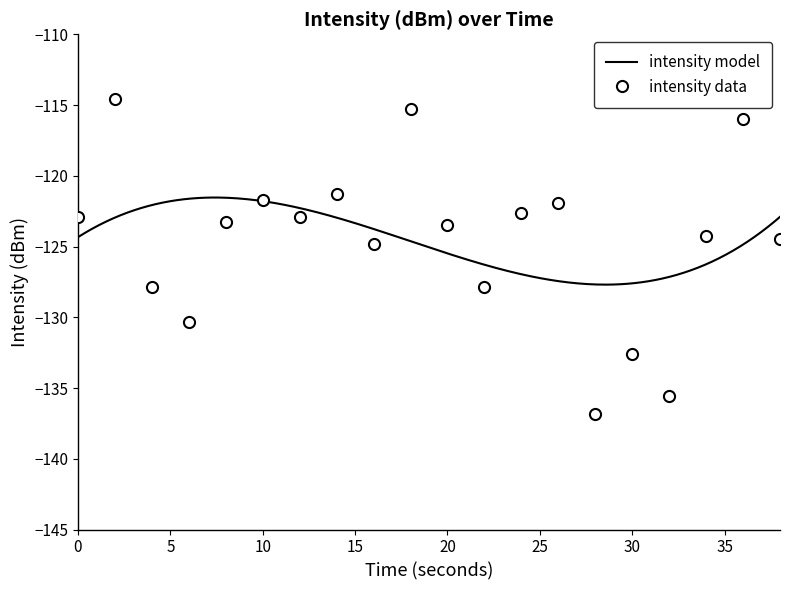

How many lines are shown in the chart?

1